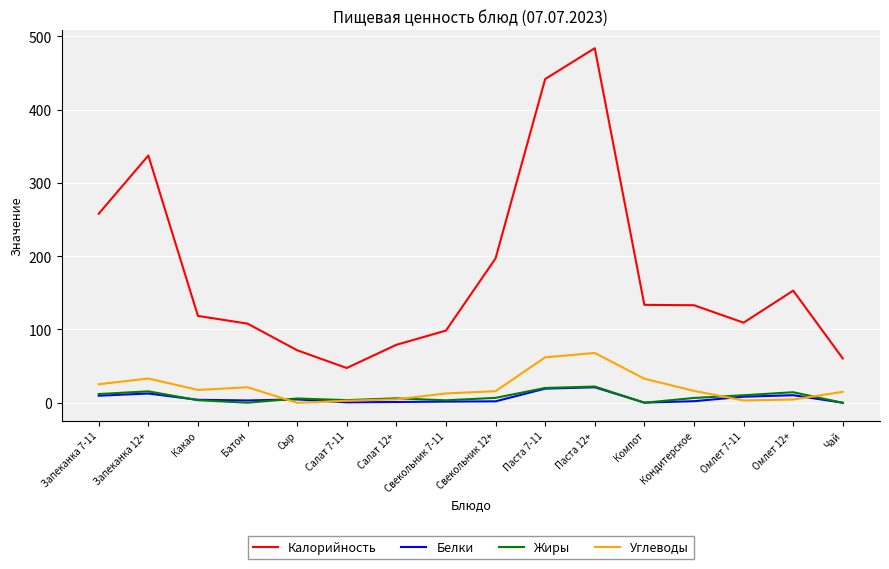

Is it true that Калорийность equals 133.6 at Компот?

True